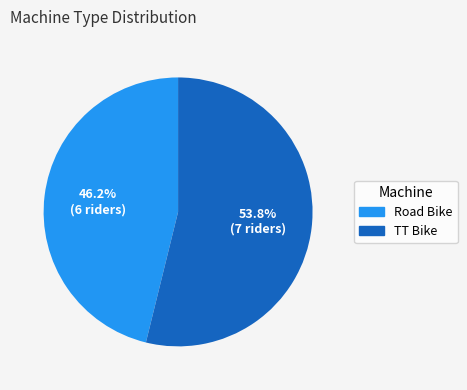

To the nearest percent, what is the combined percentage of TT Bike and Road Bike?

100%